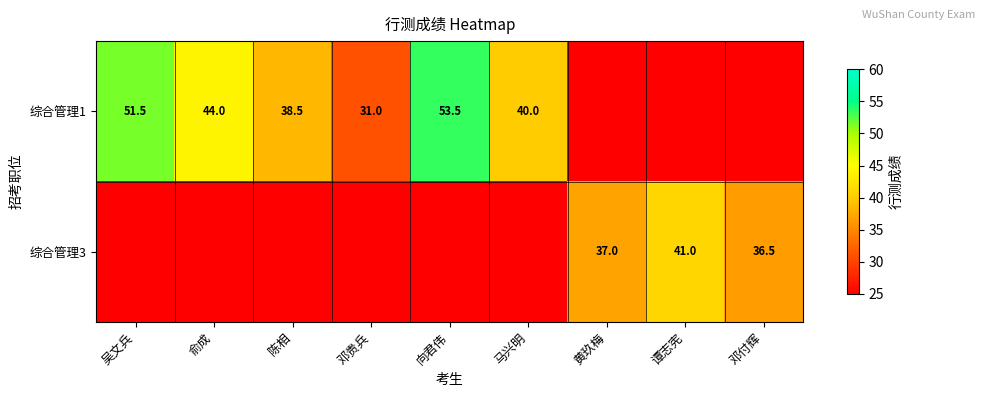

True or false: 综合管理3 has a value of 37.0 at 黄玖梅.

True